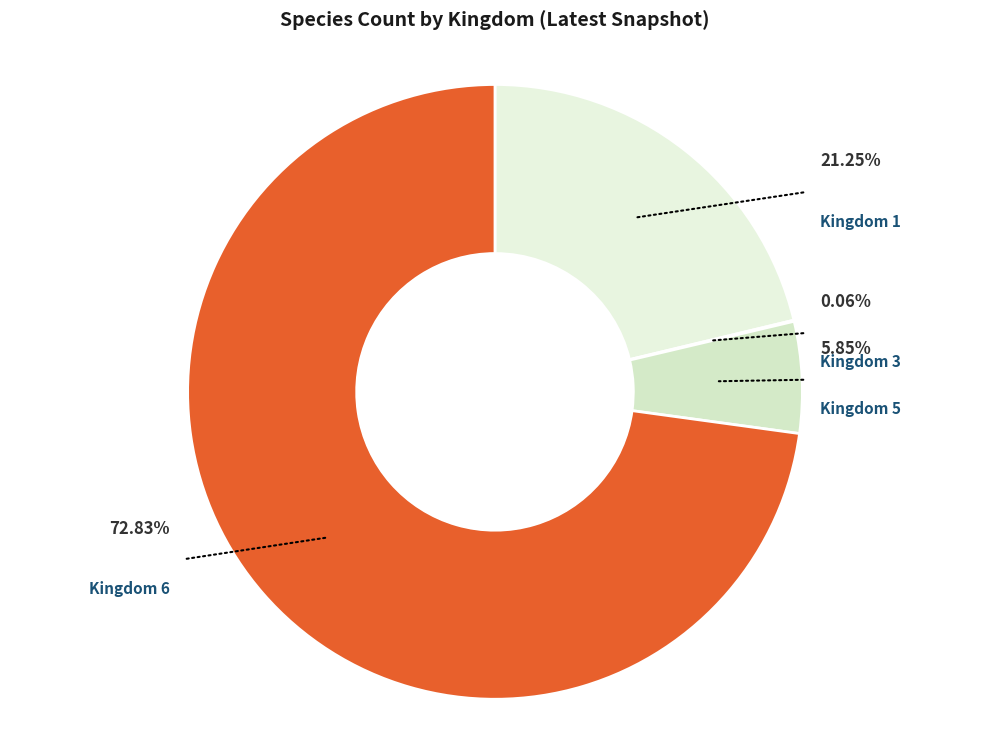

What is the change in value from Kingdom 5 to Kingdom 6?

+1144